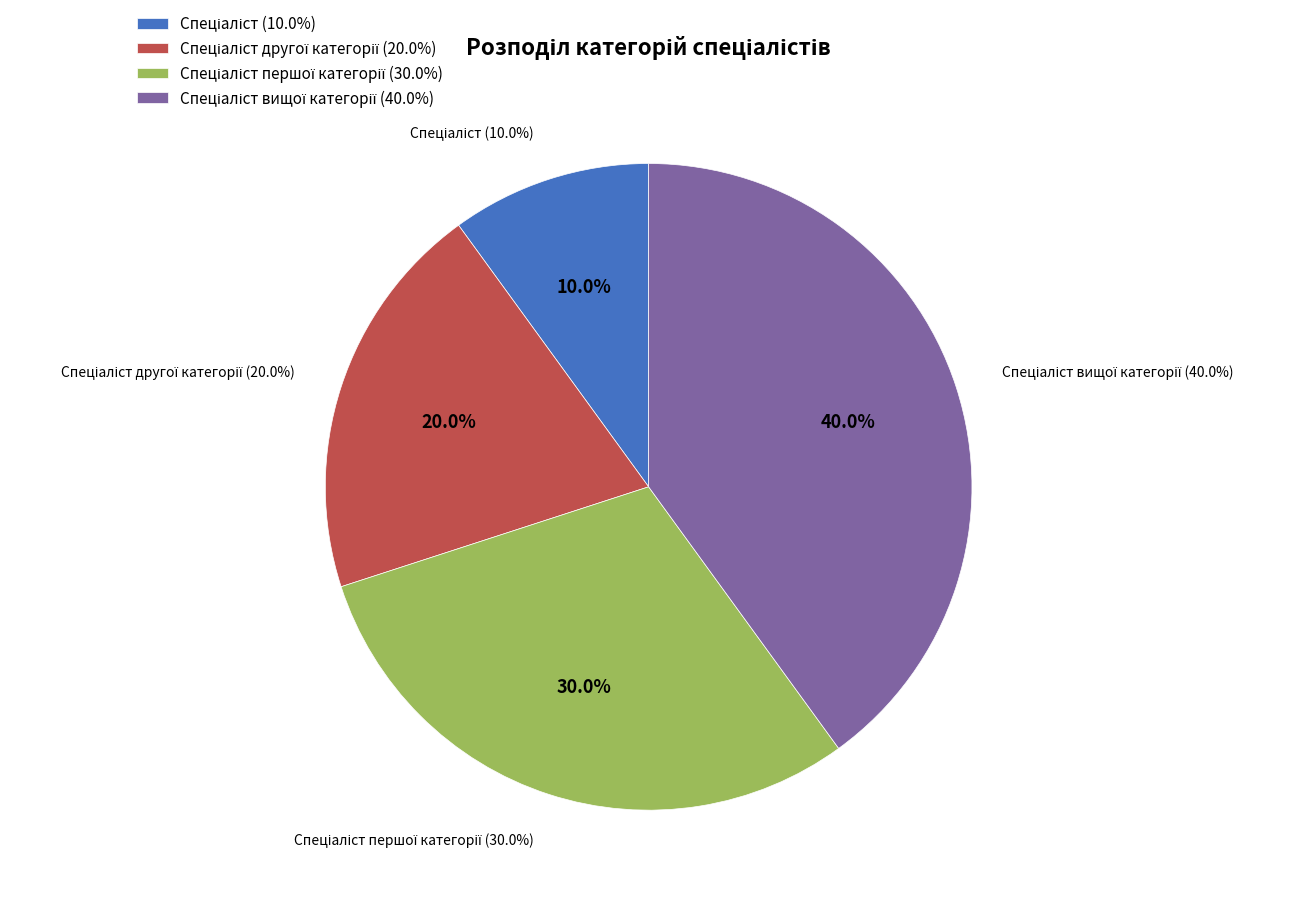

Which has a higher value, Спеціаліст or Спеціаліст вищої категорії?

Спеціаліст вищої категорії